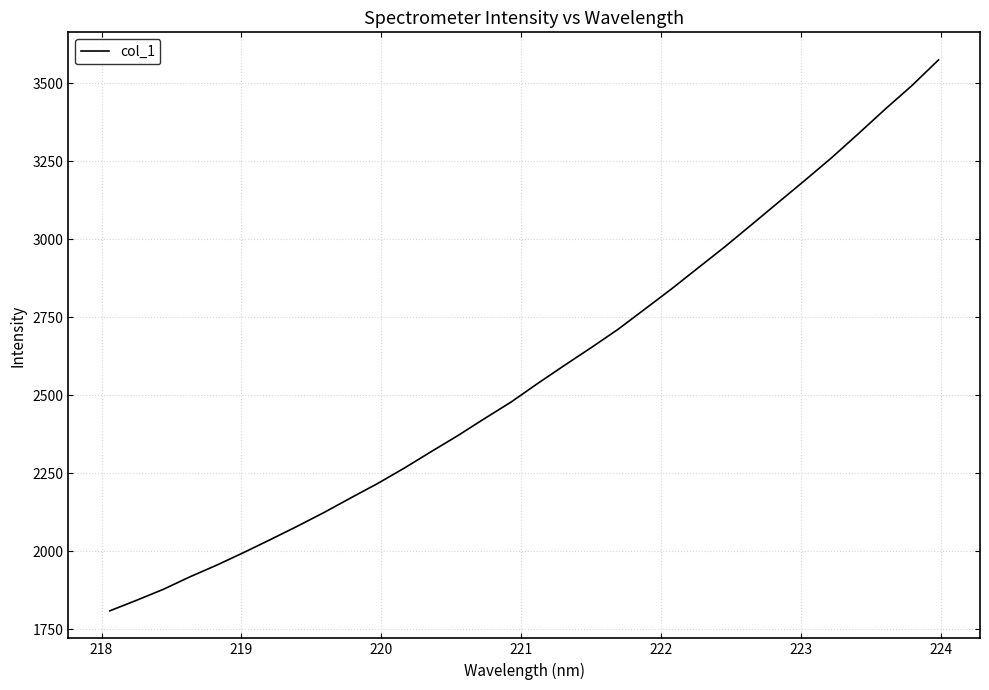

What is the greatest value displayed?

3574.4